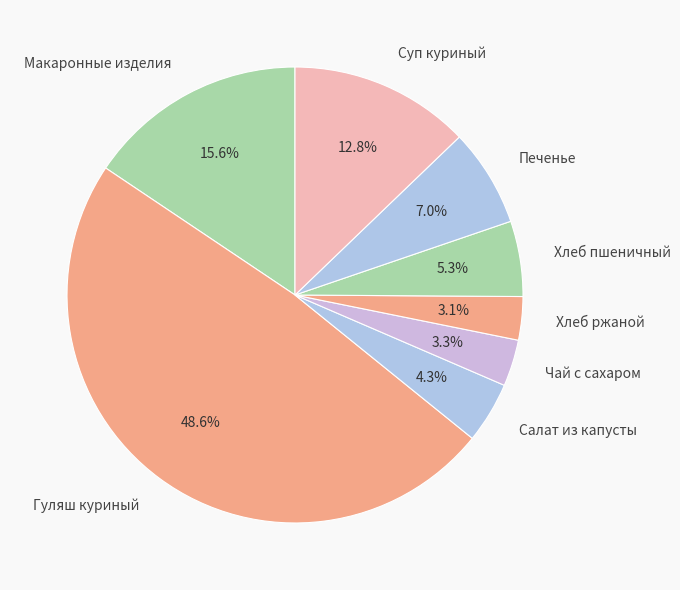

What is the largest slice in the pie chart?

Гуляш куриный